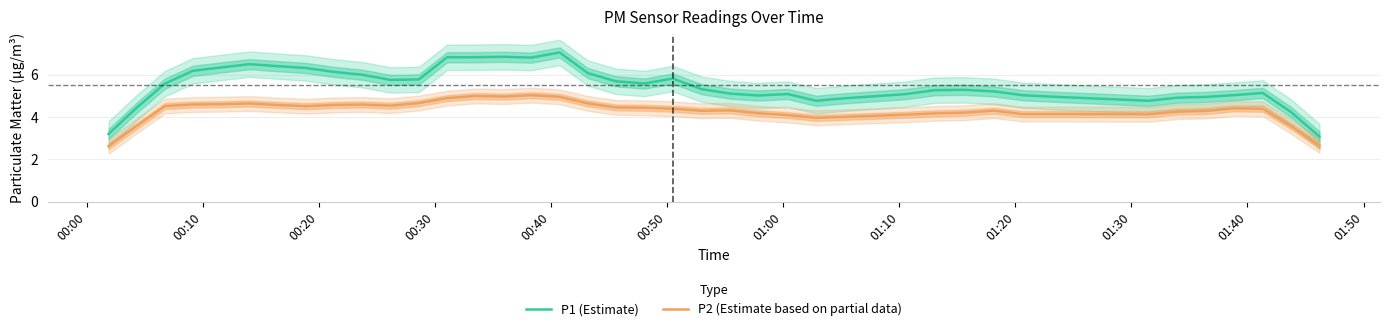

What is the value of the P2 (Estimate based on partial data) point at the 40th from the left?

2.6